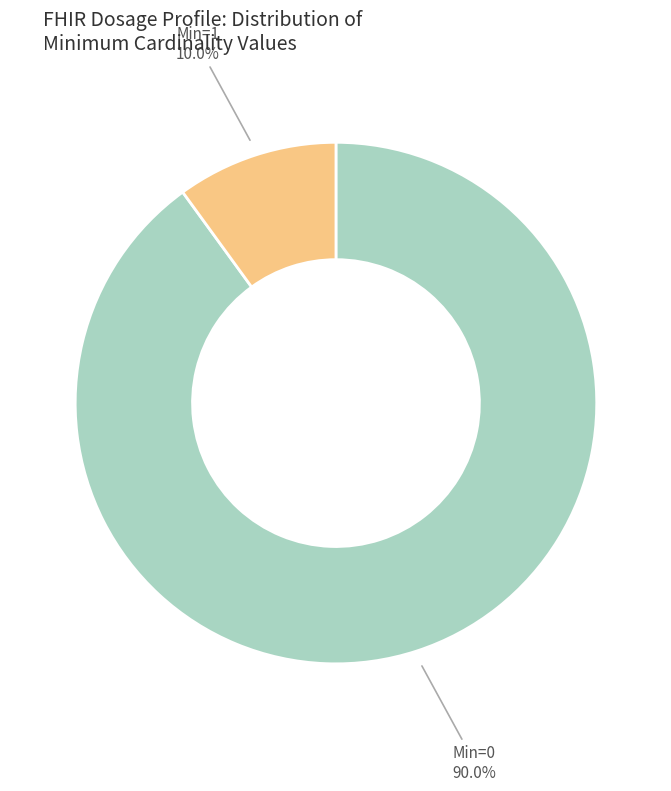

Is there any slice that represents more than half of the pie?

Yes